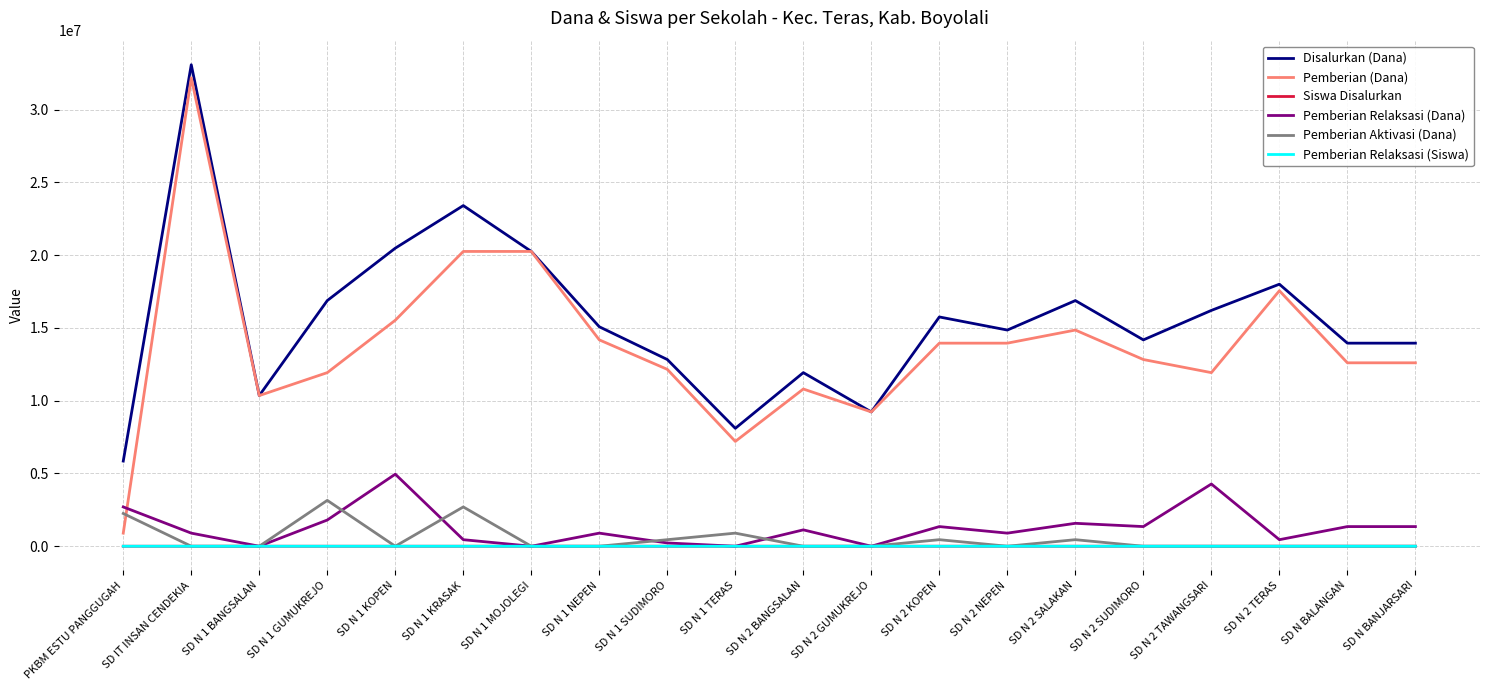

Which series has the largest range (max minus min)?

Pemberian (Dana)